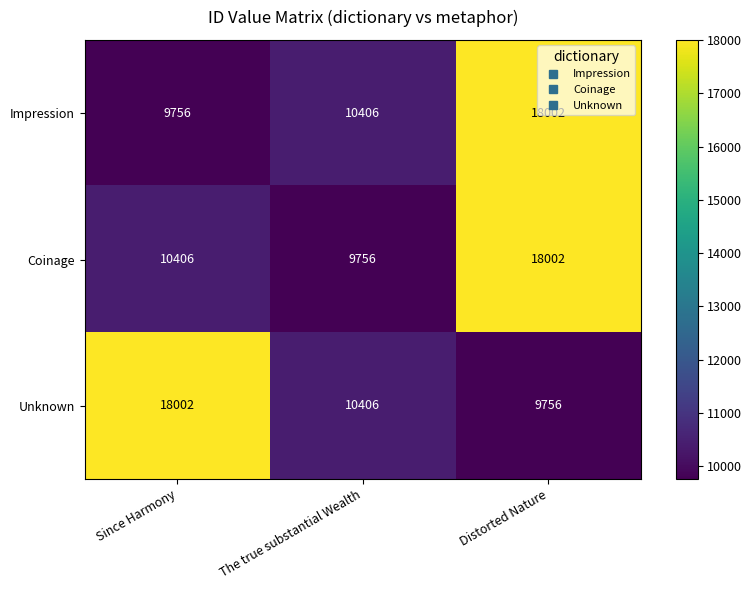

Is it true that Unknown equals 18002 at Since Harmony?

True